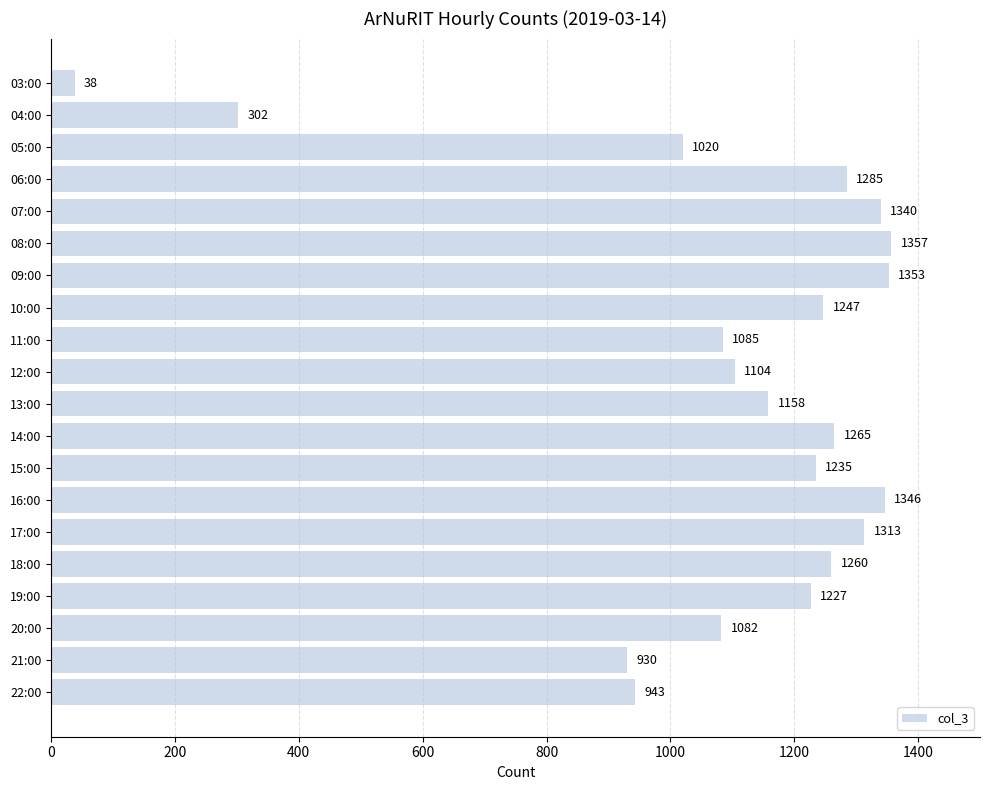

What is the label of the 6th bar from the bottom?

17:00